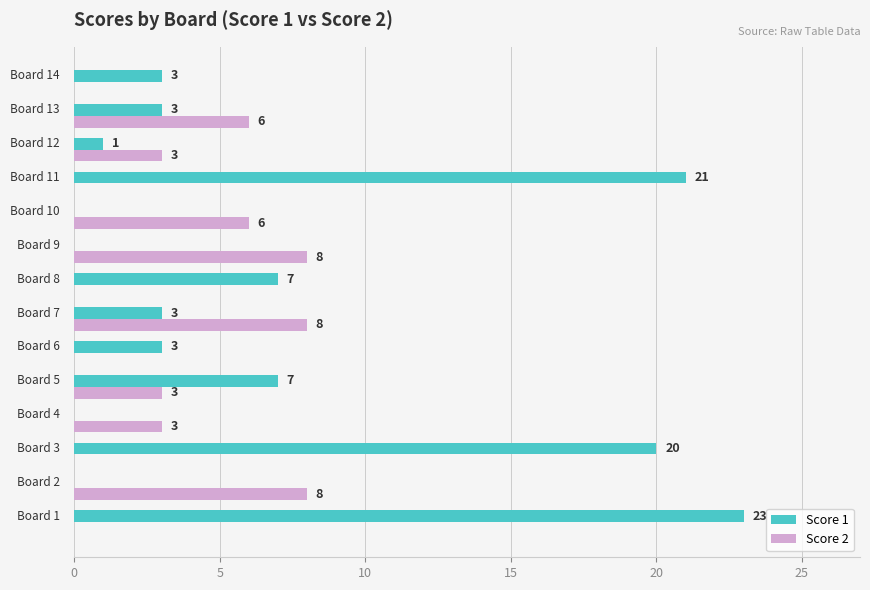

What is the maximum value shown in the chart?

23